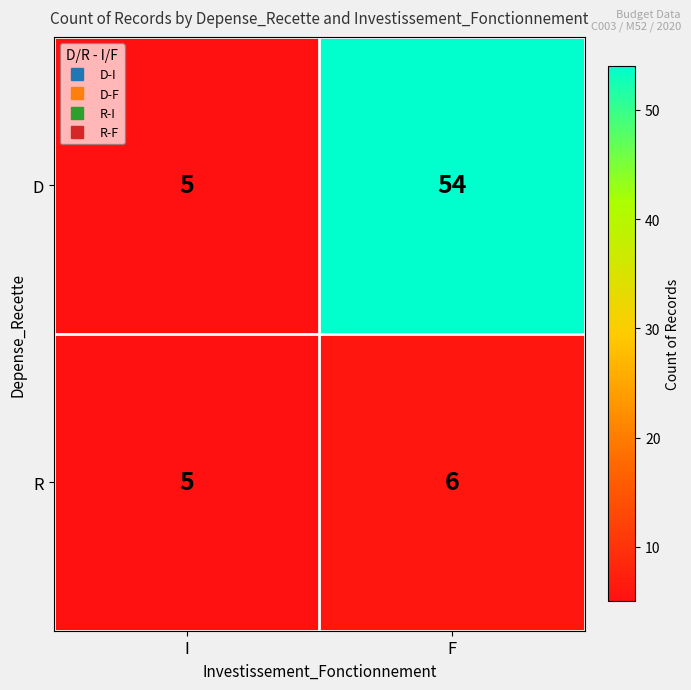

List the series in order of their overall mean, lowest first.

R, D